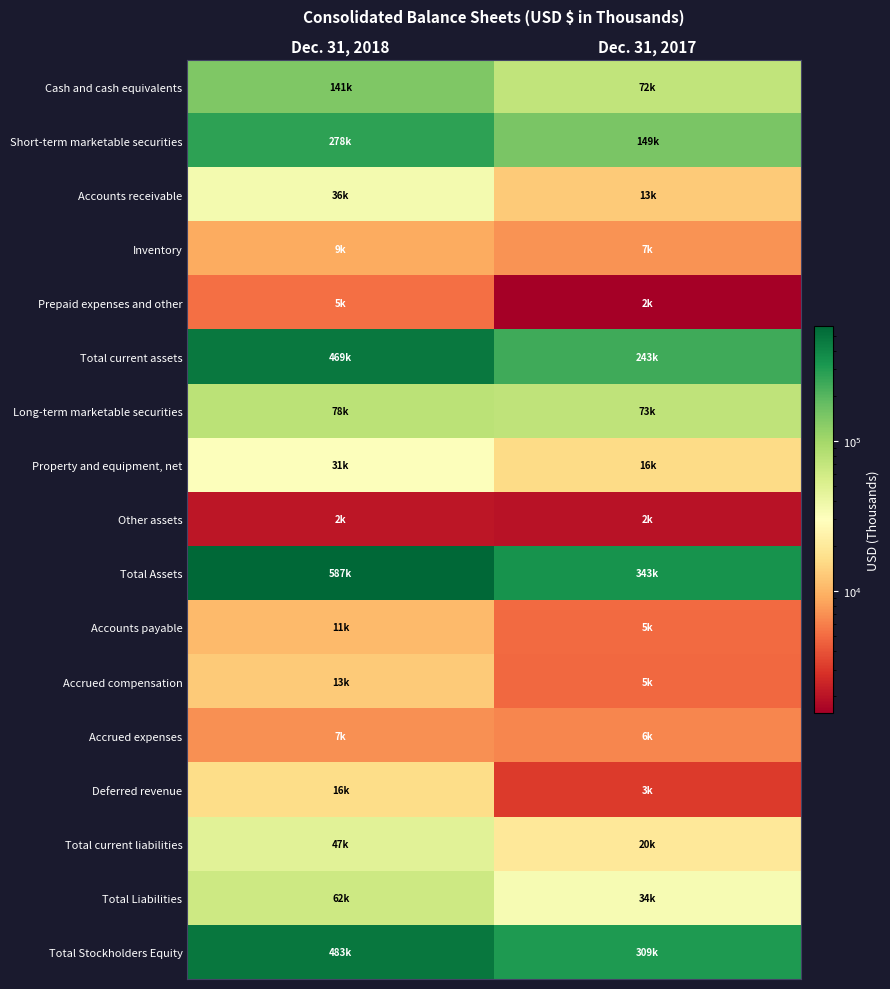

Rank the series at Dec. 31, 2017 from highest to lowest value.

Total Assets, Total Stockholders Equity, Total current assets, Short-term marketable securities, Long-term marketable securities, Cash and cash equivalents, Total Liabilities, Total current liabilities, Property and equipment, net, Accounts receivable, Inventory, Accrued expenses, Accounts payable, Accrued compensation, Deferred revenue, Other assets, Prepaid expenses and other